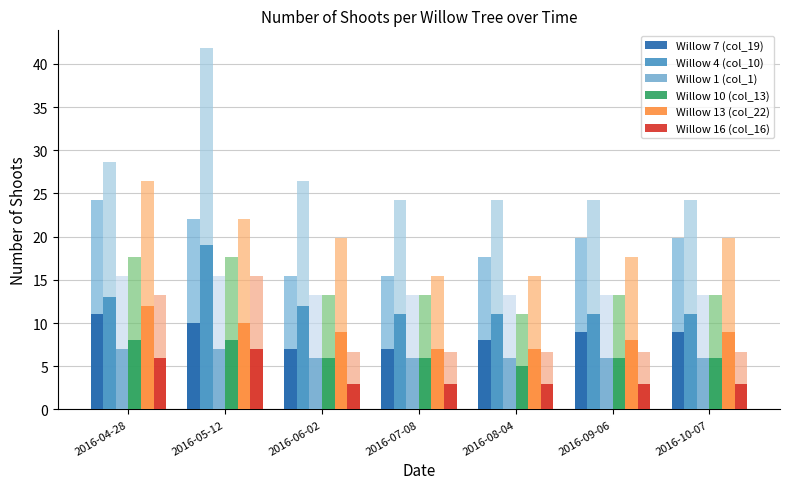

Reading left to right, transcribe all the data shown in this chart.

Willow 7 (col_19): 11	10	7	7	8	9	9
Willow 4 (col_10): 13	19	12	11	11	11	11
Willow 1 (col_1): 7	7	6	6	6	6	6
Willow 10 (col_13): 8	8	6	6	5	6	6
Willow 13 (col_22): 12	10	9	7	7	8	9
Willow 16 (col_16): 6	7	3	3	3	3	3